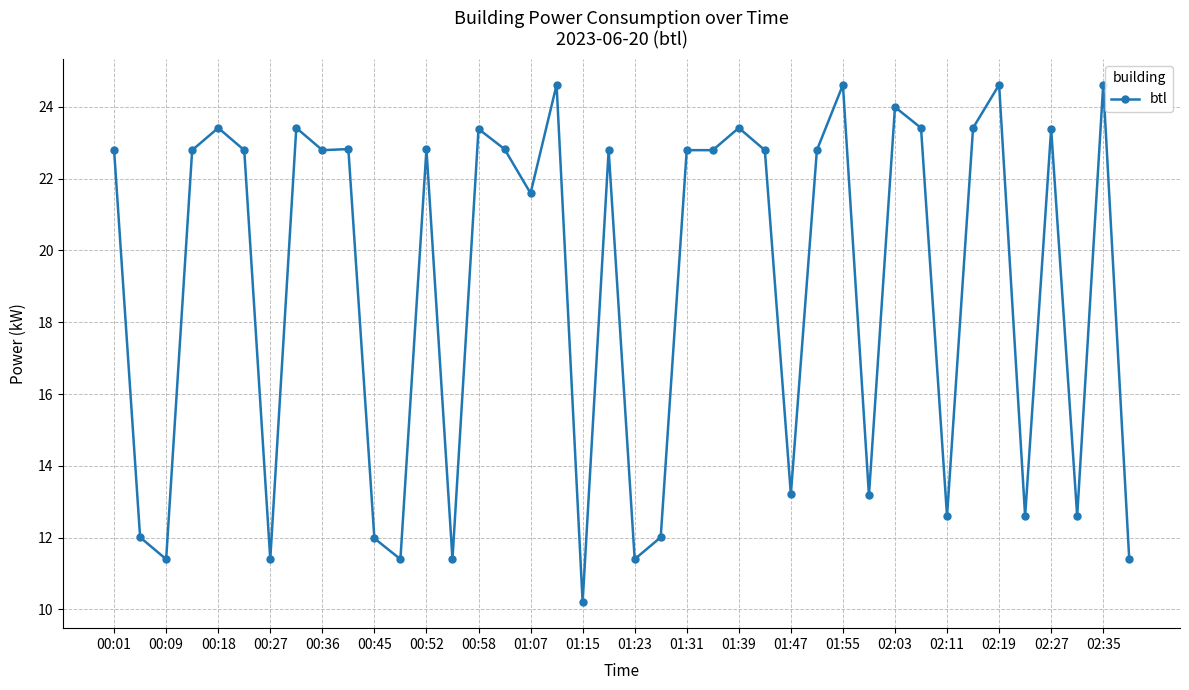

What is the maximum value shown in the chart?

24.6